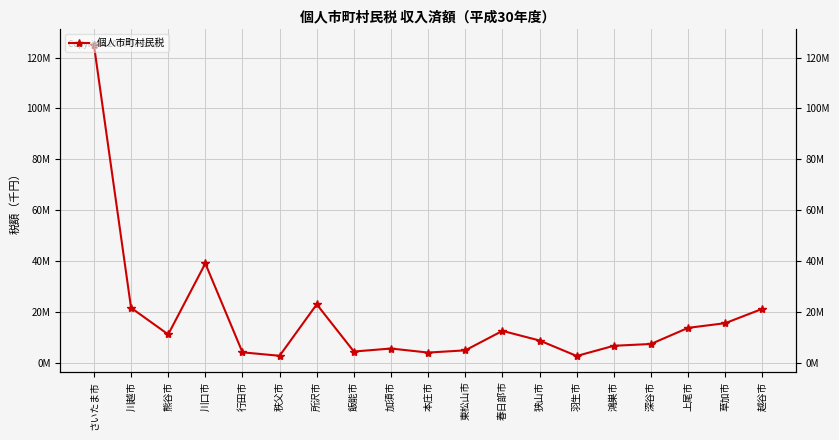

True or false: the data shows 23010504 at 所沢市.

True